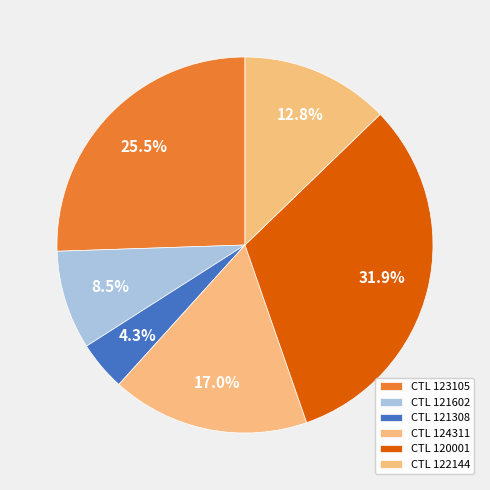

How many slices are in this pie chart?

6